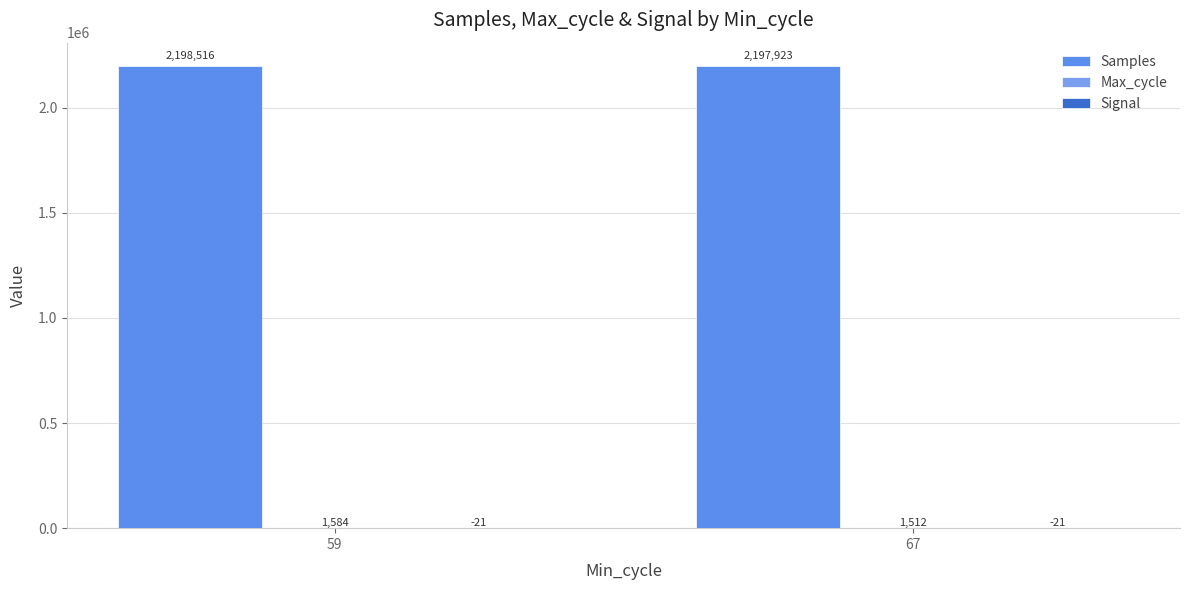

What is the maximum value for Signal?

-21.0